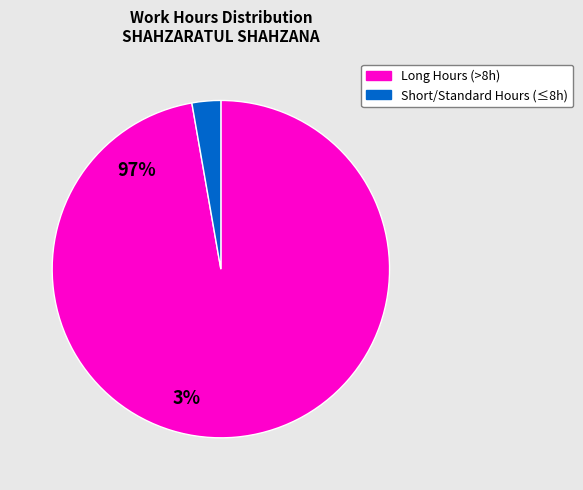

Is there a majority slice in this chart?

Yes